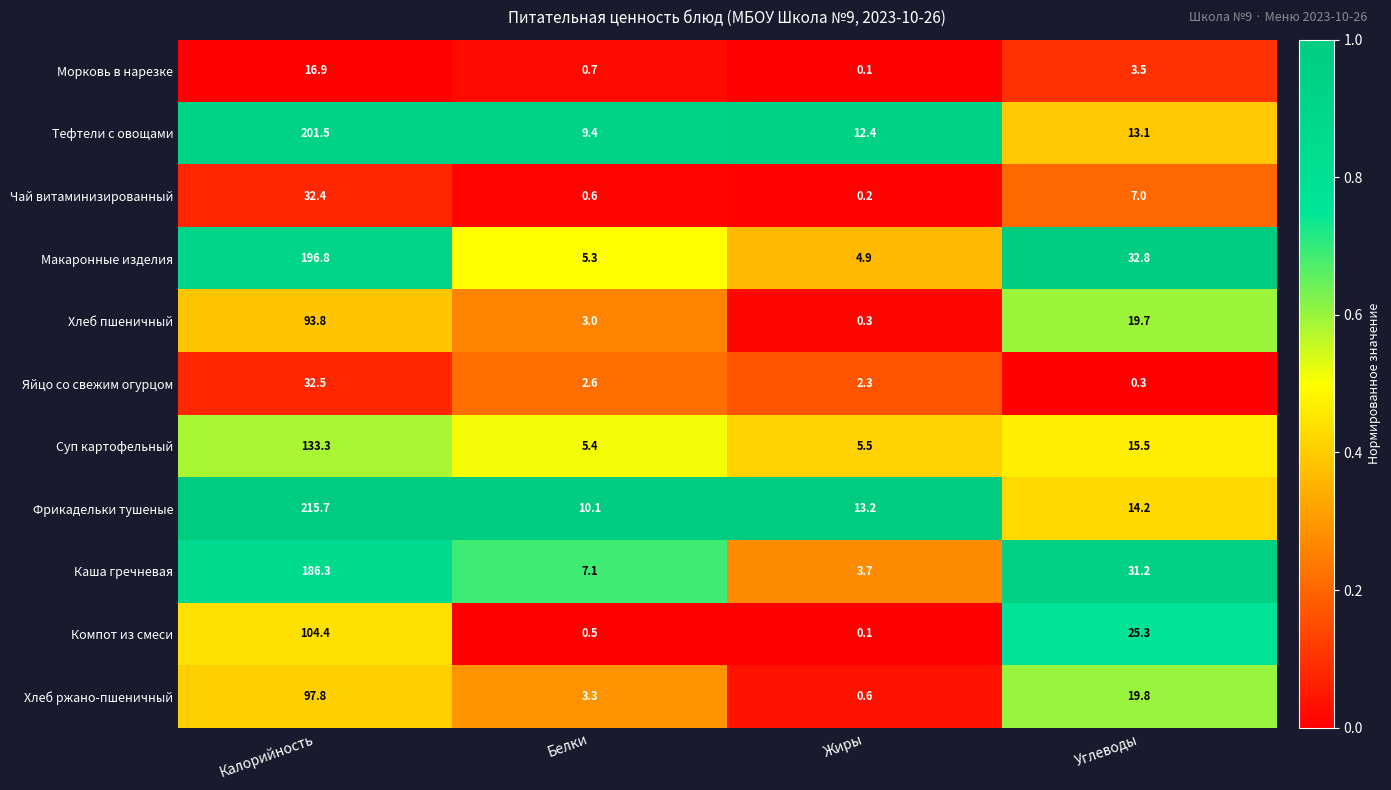

Rank the series by their maximum value, from lowest to highest.

Морковь в нарезке, Чай витаминизированный, Яйцо со свежим огурцом, Хлеб пшеничный, Хлеб ржано-пшеничный, Компот из смеси, Суп картофельный, Каша гречневая, Макаронные изделия, Тефтели с овощами, Фрикадельки тушеные